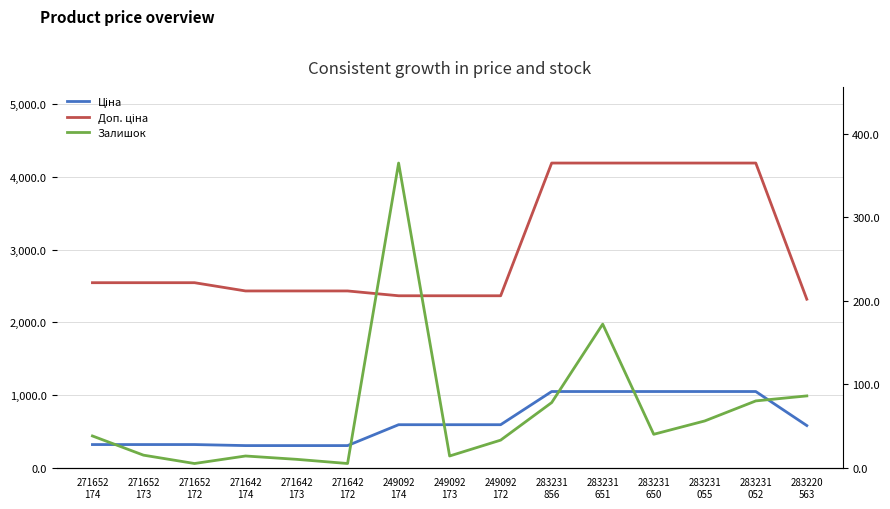

The value of Залишок at 249092
173 is 18.7. True or false?

False